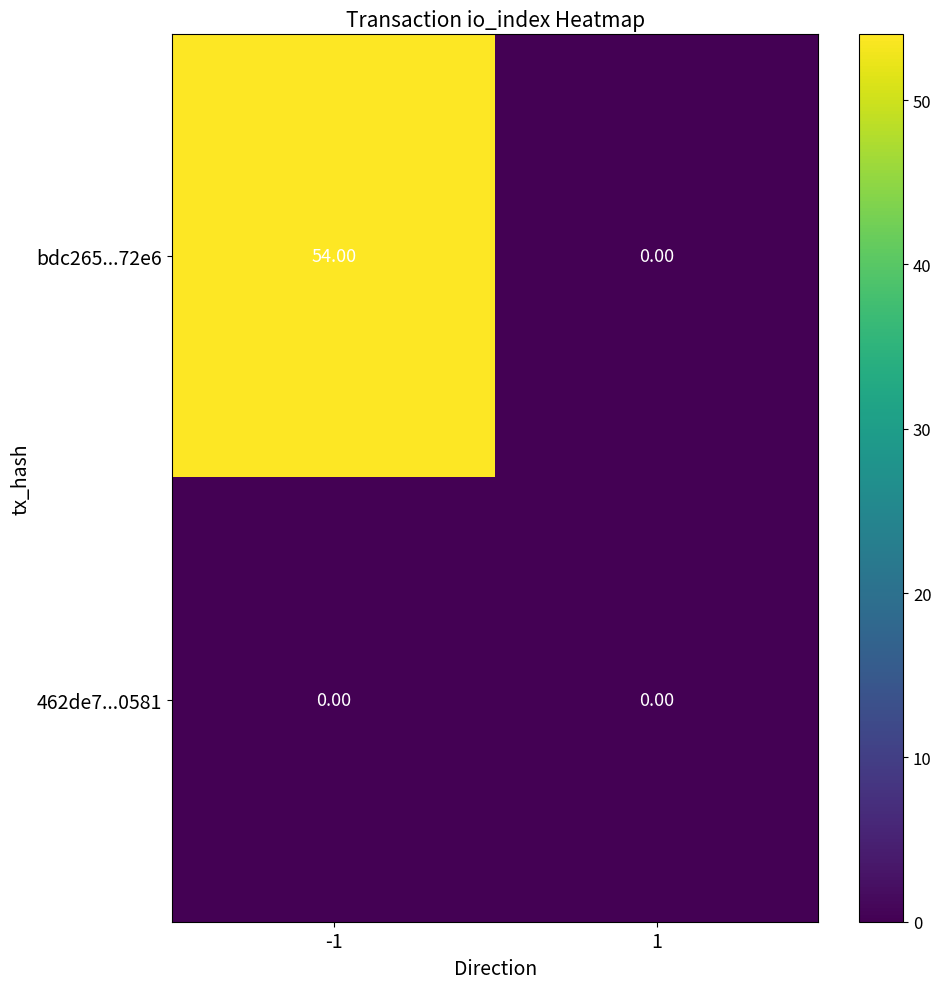

Which series has the widest spread of values?

bdc265...72e6